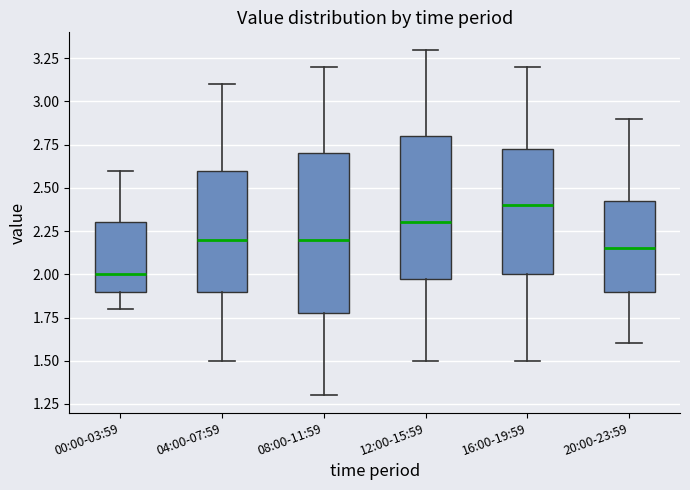

Where does the lower whisker of the box for 04:00-07:59 end on the y-axis? The values are not printed on the chart, so give them approximately, as read against the axis.

1.50